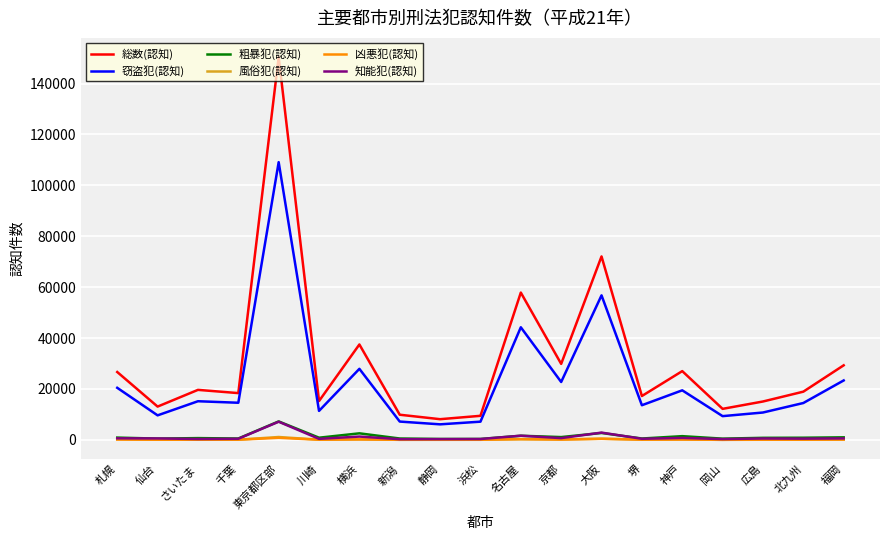

What is the highest value of the 知能犯(認知) series?

7144